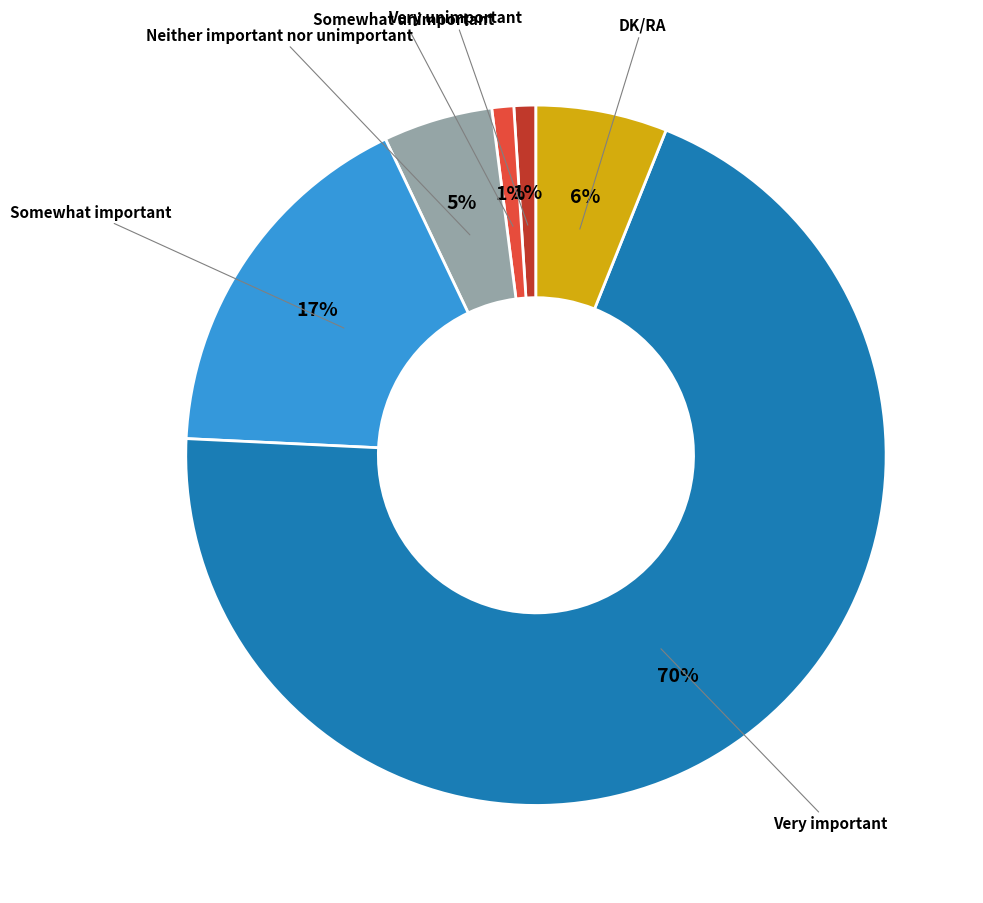

To the nearest percent, what is the average slice percentage?

17%